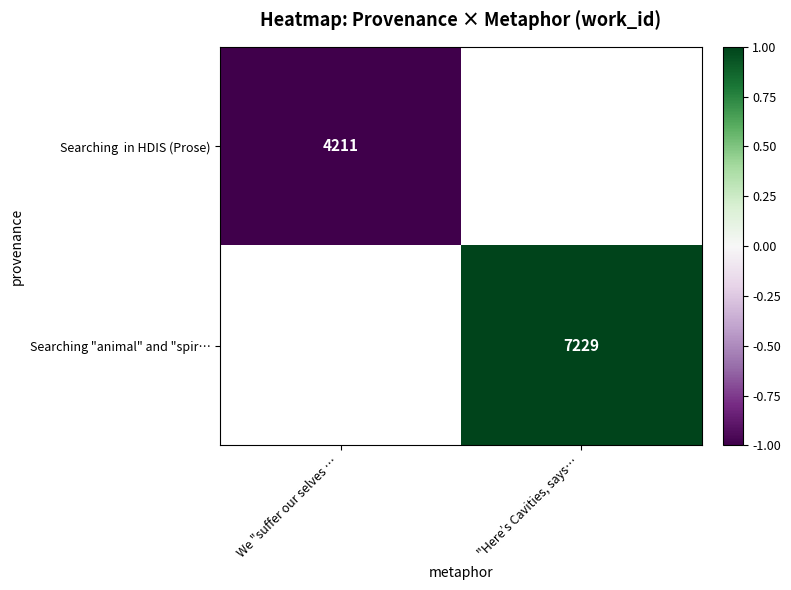

True or false: Searching "animal" and "spir… has a value of 7229 at "Here’s Cavities, says….

True